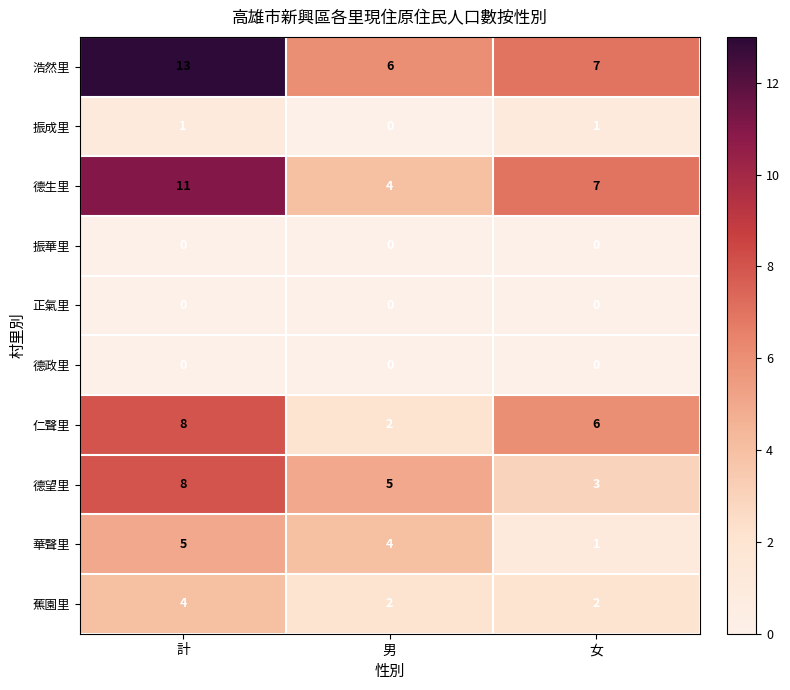

What is the greatest value displayed?

13